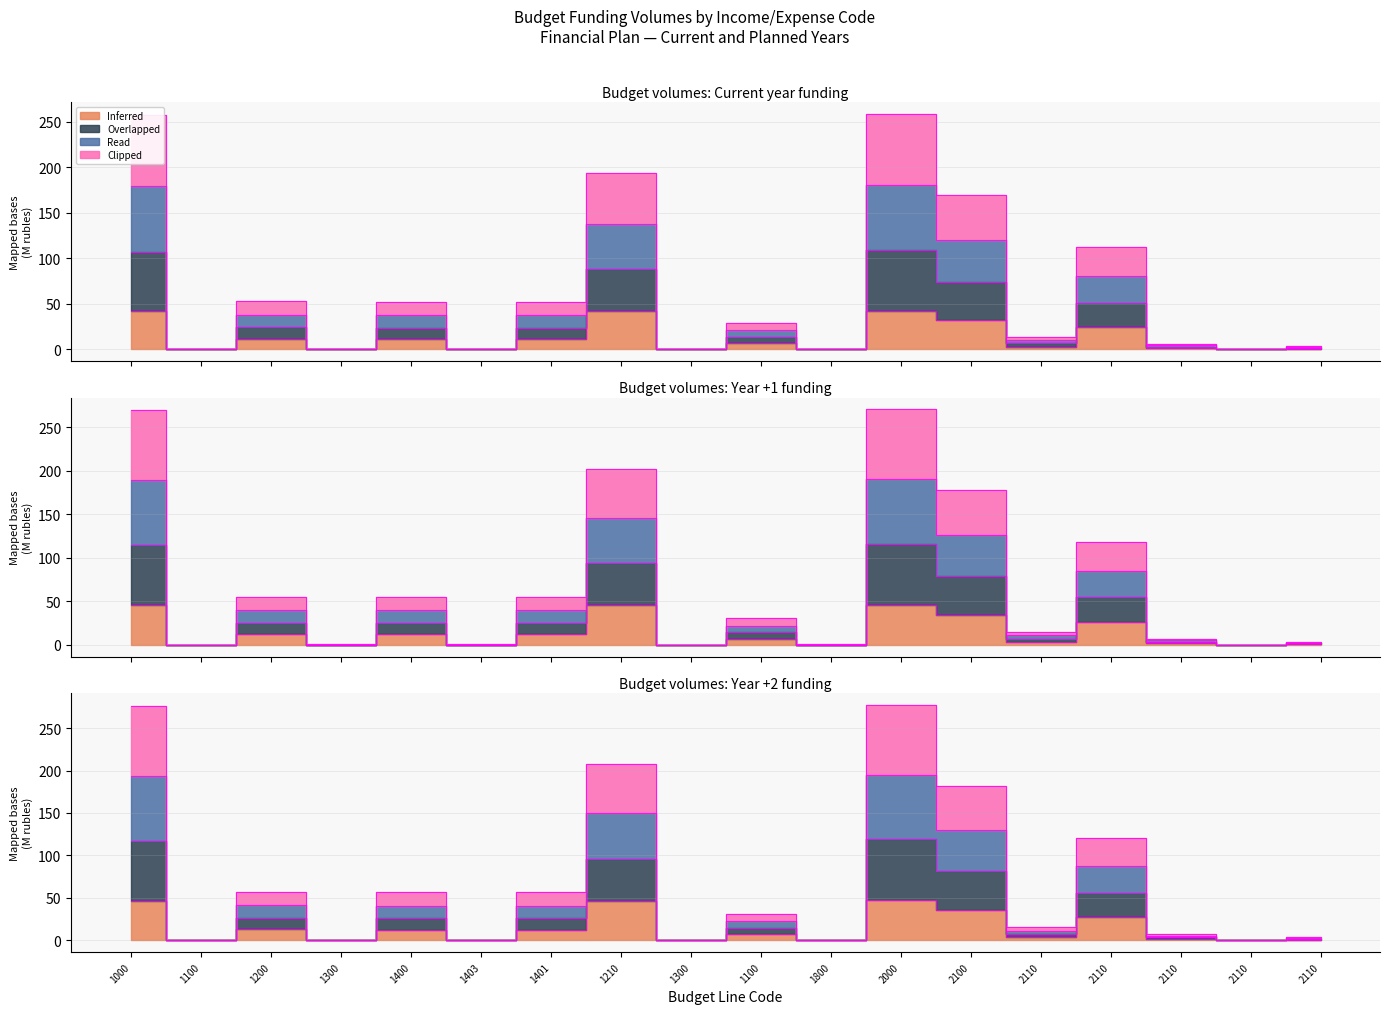

True or false: Inferred and Clipped intersect in this chart.

False